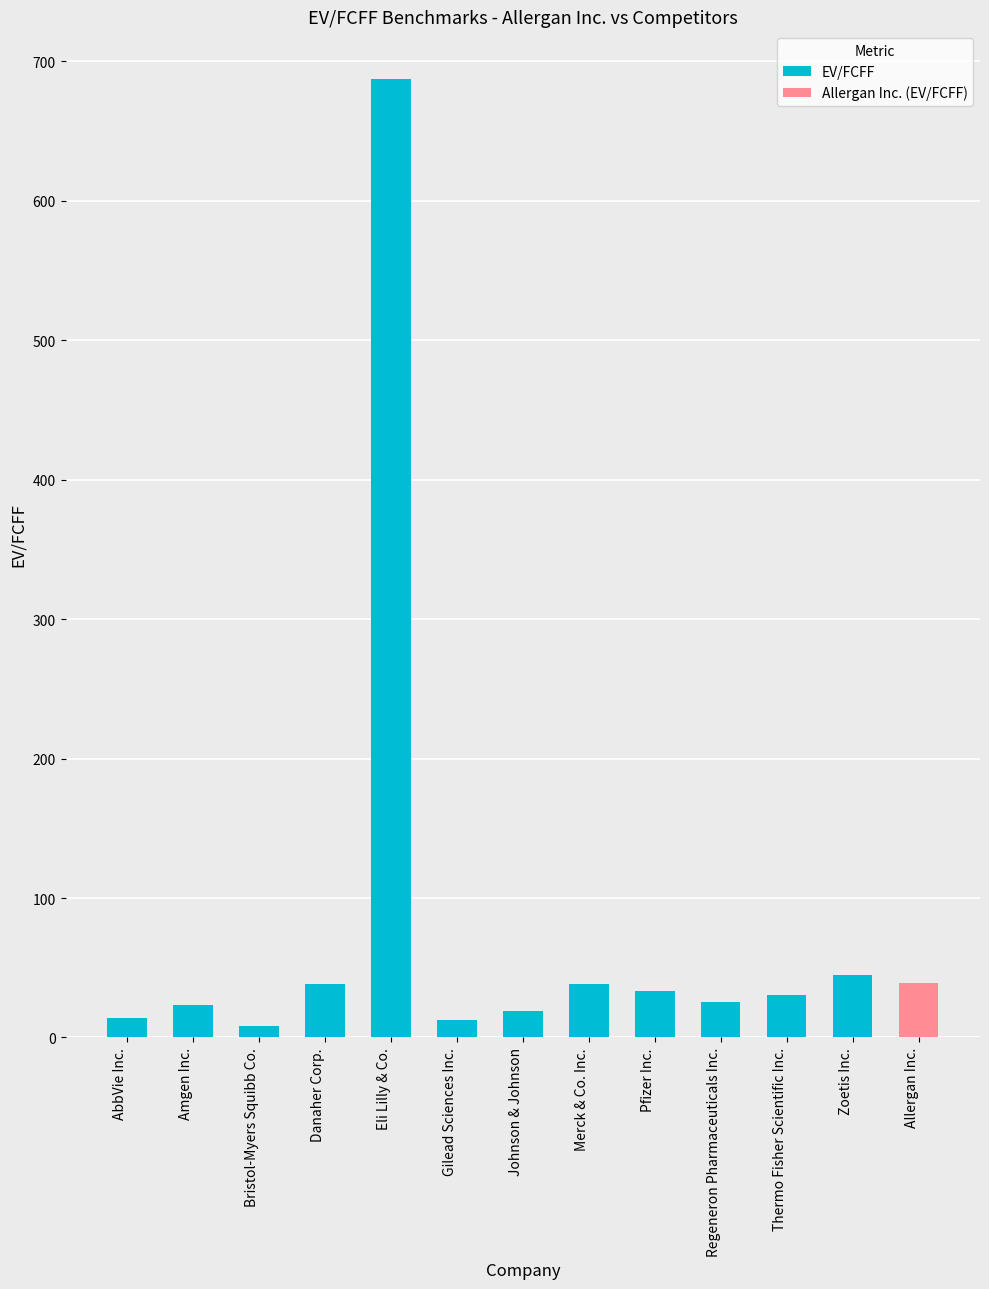

What is the average value of the EV/FCFF series?

81.3